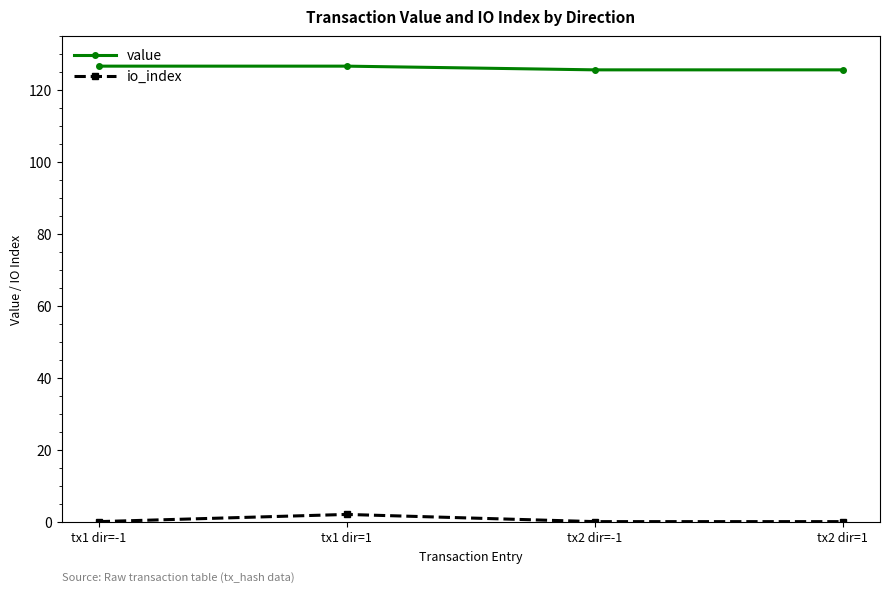

What is the difference between the highest and lowest values at tx2 dir=1?

125.6